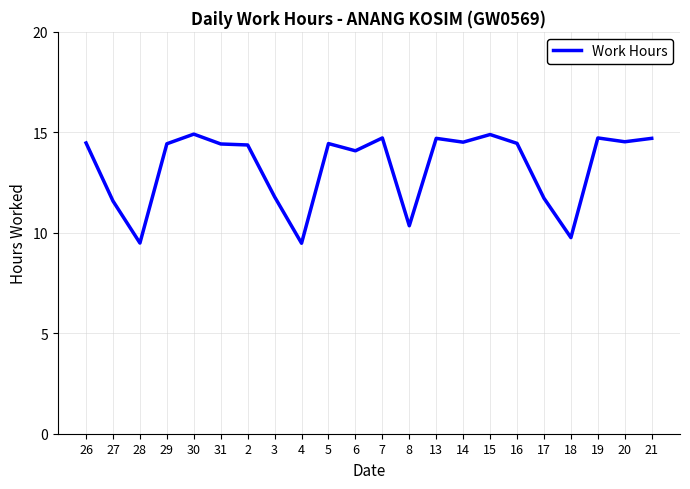

What position from the right is 31?

17